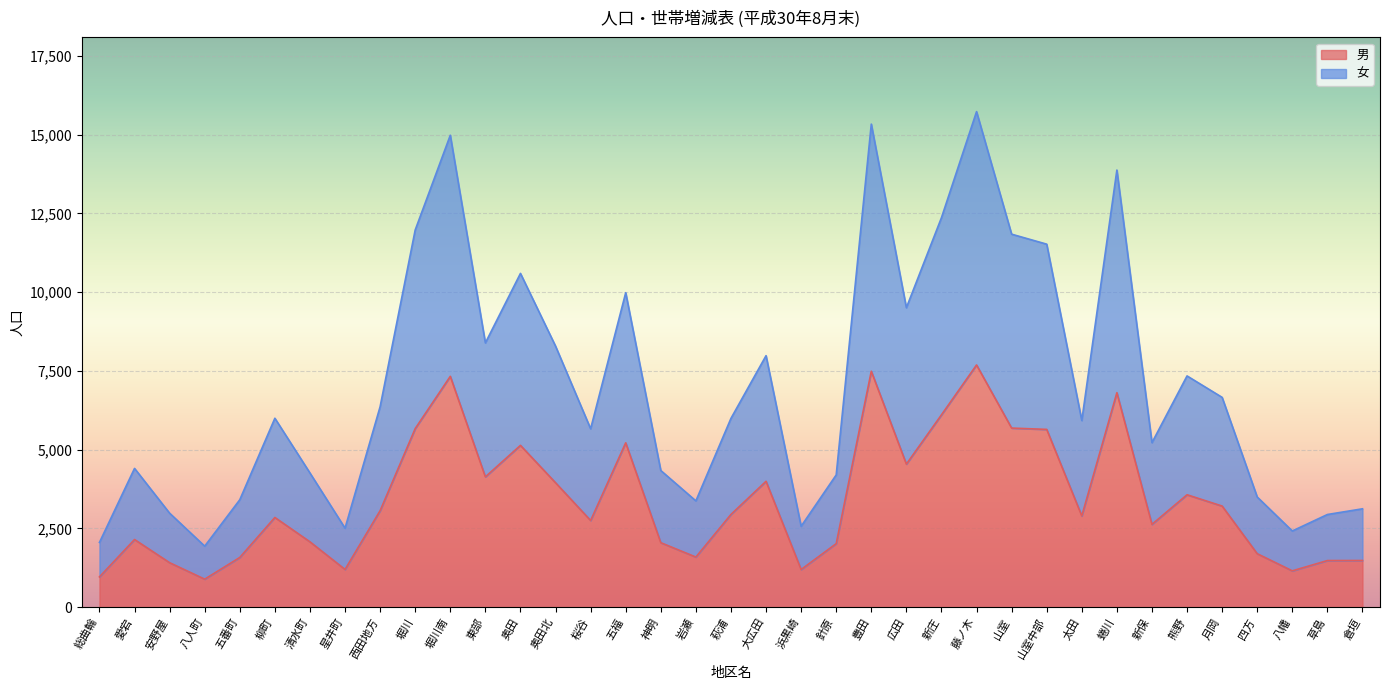

Reading left to right, extract all data points from this chart.

男: 960	2147	1411	888	1577	2847	2074	1197	3063	5669	7328	4136	5136	3950	2751	5217	2046	1590	2943	3996	1195	2016	7490	4541	6106	7689	5685	5643	2897	6808	2628	3568	3209	1697	1152	1479	1481
女: 2055	4405	2983	1936	3410	5997	4259	2507	6365	11975	14982	8389	10596	8287	5663	9983	4338	3373	5993	7984	2568	4198	15336	9506	12365	15732	11841	11524	5925	13877	5222	7341	6660	3497	2418	2941	3122